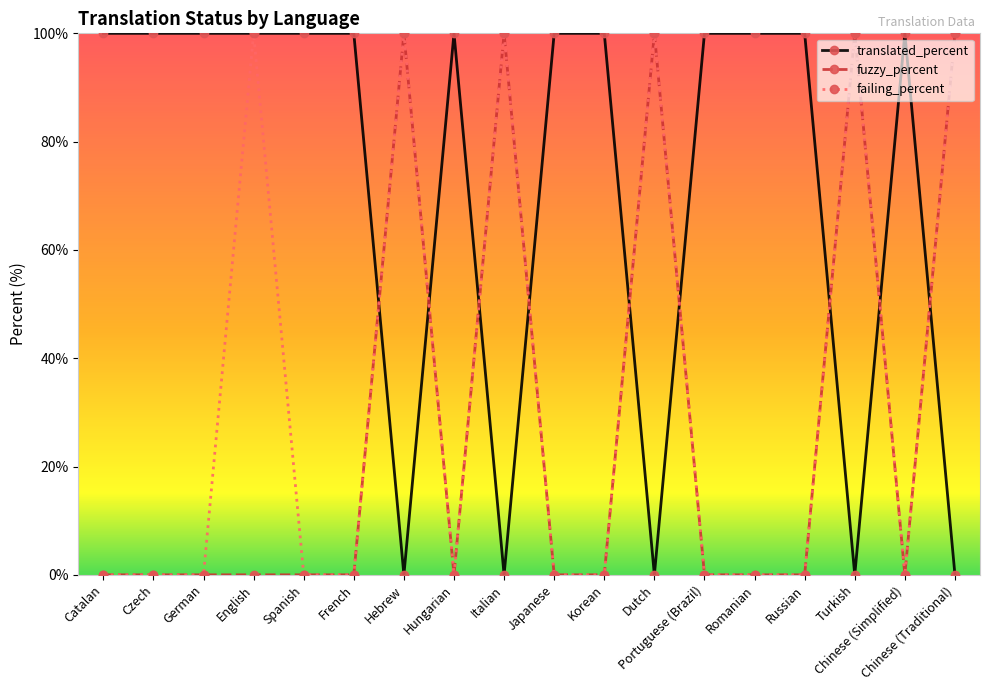

Reading left to right, extract all data points from this chart.

translated_percent: Catalan=100	Czech=100	German=100	English=100	Spanish=100	French=100	Hebrew=0	Hungarian=100	Italian=0	Japanese=100	Korean=100	Dutch=0	Portuguese (Brazil)=100	Romanian=100	Russian=100	Turkish=0	Chinese (Simplified)=100	Chinese (Traditional)=0
fuzzy_percent: Catalan=0	Czech=0	German=0	English=0	Spanish=0	French=0	Hebrew=100	Hungarian=0	Italian=100	Japanese=0	Korean=0	Dutch=100	Portuguese (Brazil)=0	Romanian=0	Russian=0	Turkish=100	Chinese (Simplified)=0	Chinese (Traditional)=100
failing_percent: Catalan=0	Czech=0	German=0	English=100	Spanish=0	French=0	Hebrew=100	Hungarian=0	Italian=100	Japanese=0	Korean=0	Dutch=100	Portuguese (Brazil)=0	Romanian=0	Russian=0	Turkish=100	Chinese (Simplified)=0	Chinese (Traditional)=100